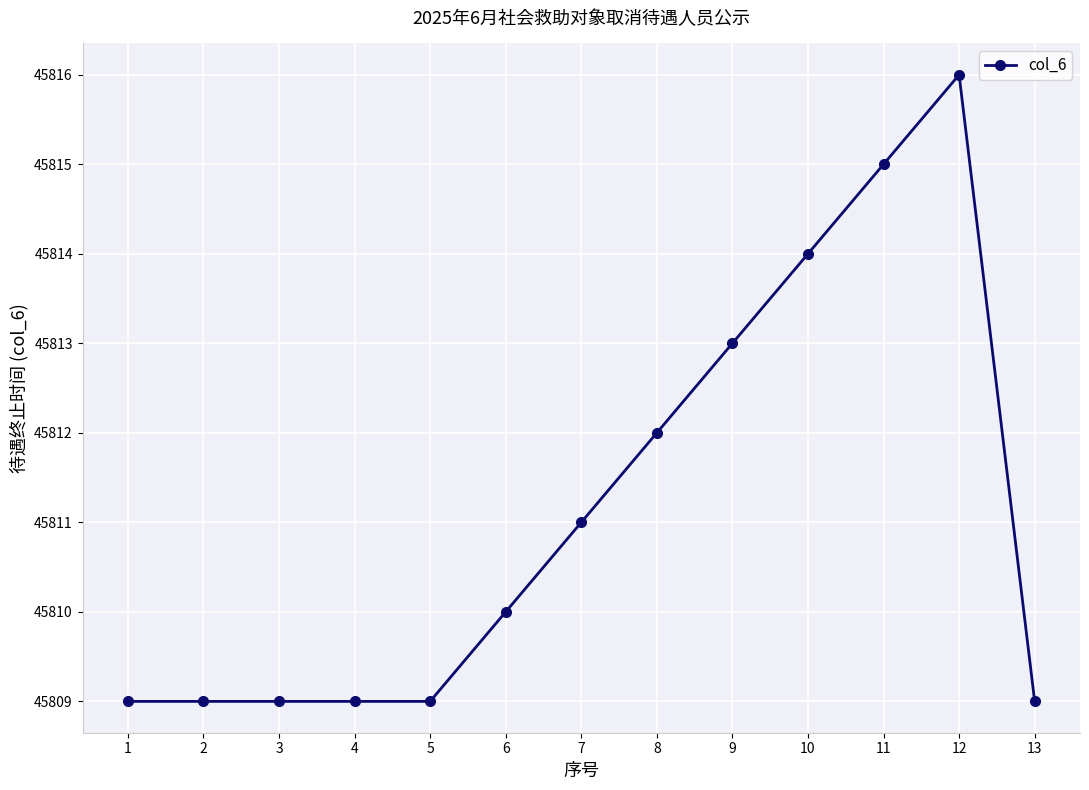

Count the number of data series in this chart.

1